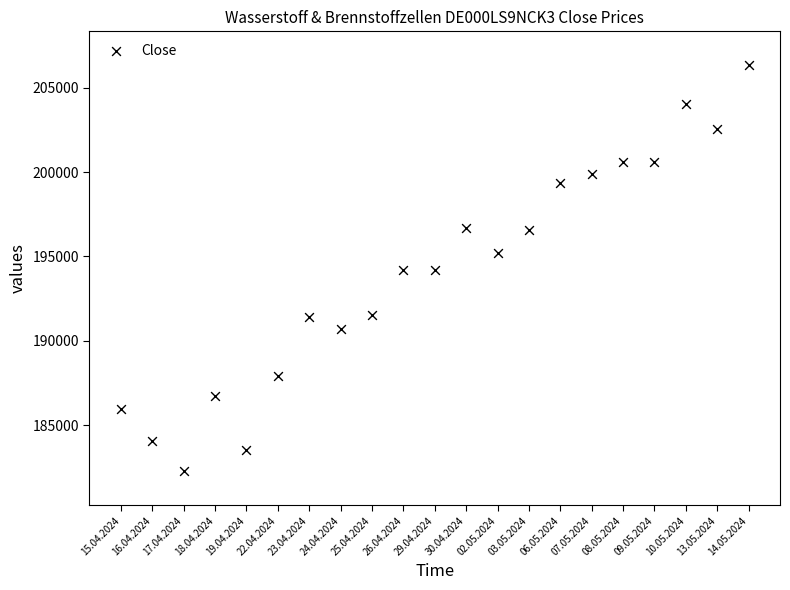

What is the range of Y values (max minus min)?

24088